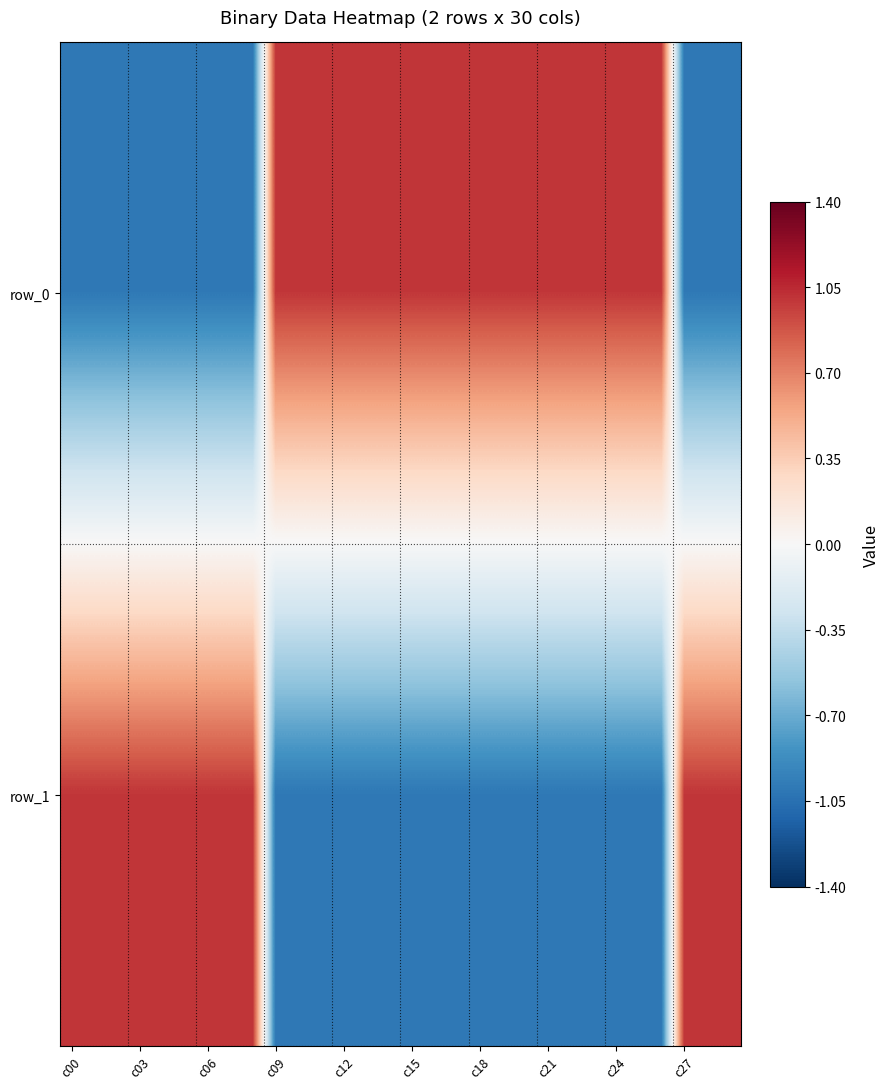

Which series has the largest total across all categories?

row_0